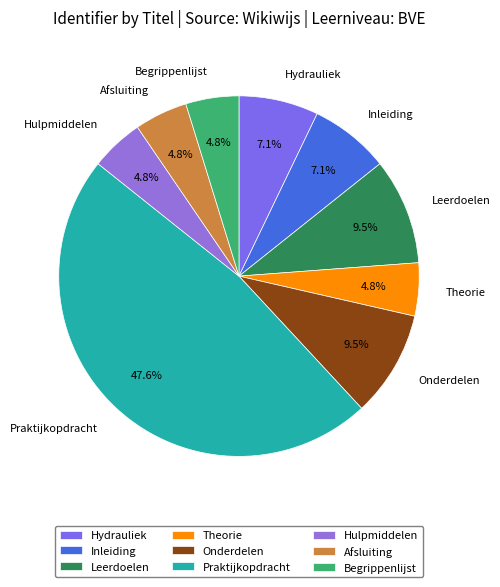

Combined, do Begrippenlijst and Hydrauliek account for over 50%?

No